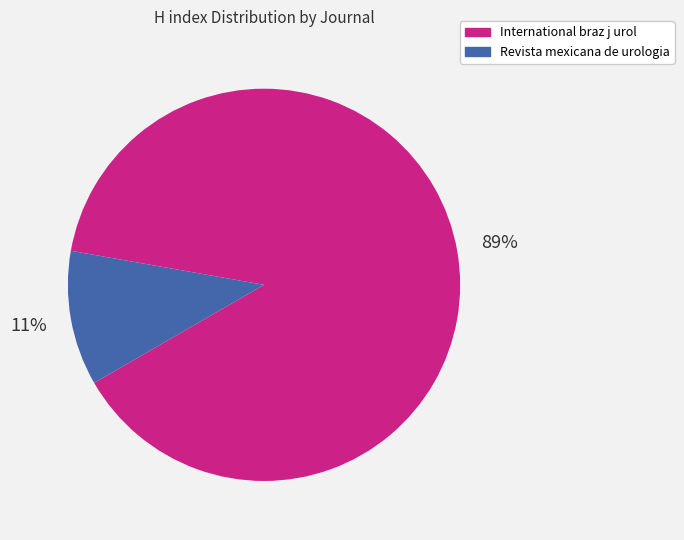

To the nearest percent, what is the combined percentage of International braz j urol and Revista mexicana de urologia?

100%